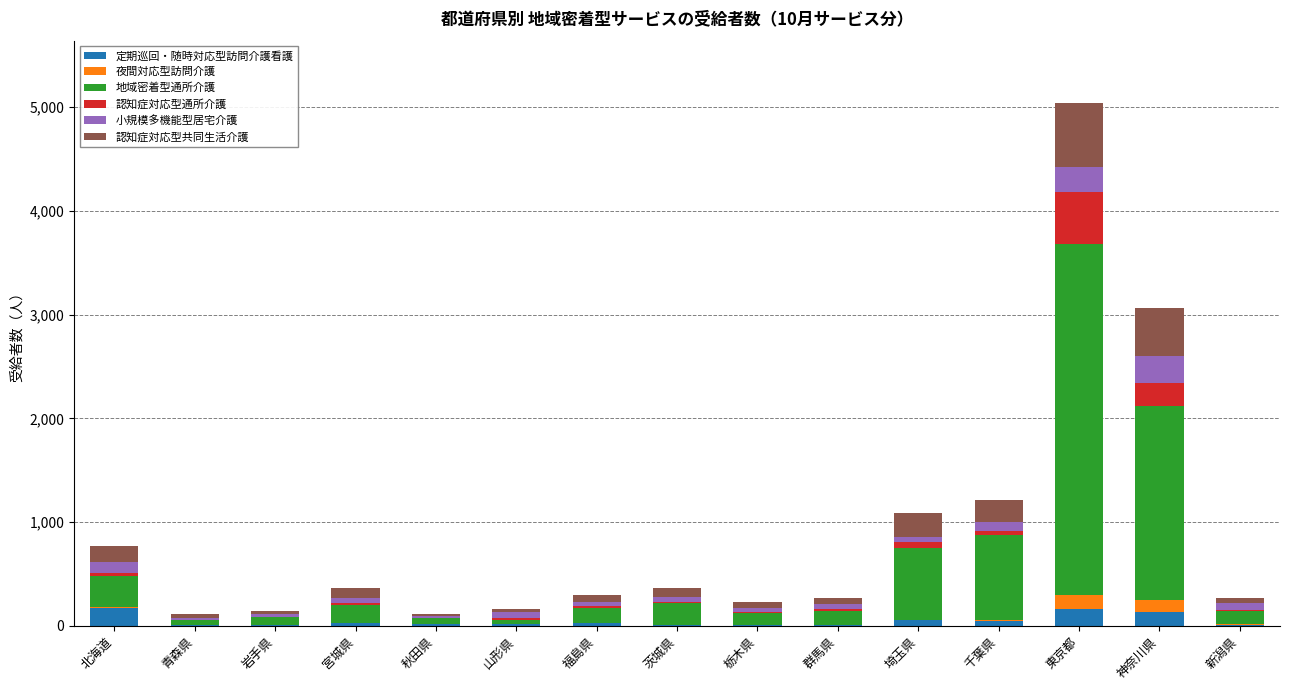

What is the highest value of the 定期巡回・随時対応型訪問介護看護 series?

173